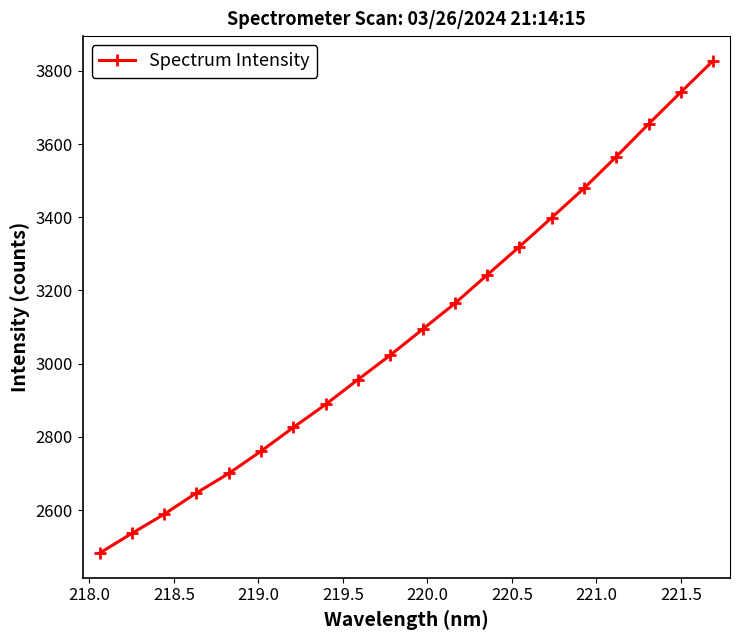

What is the greatest value displayed?

3827.4